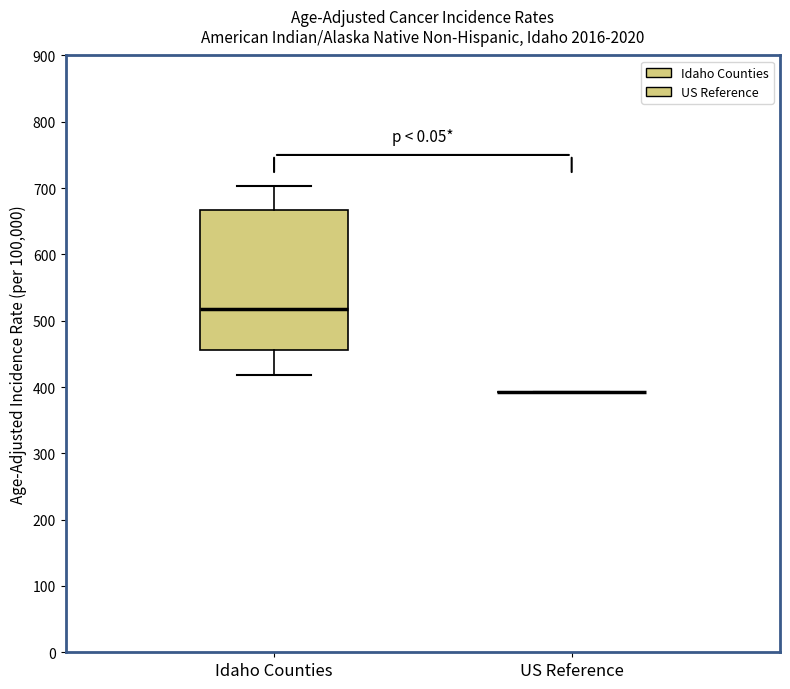

Reading left to right, transcribe this box plot: for each box, give where its median line is, the range the box spans, and where its two whiskers end, as read against the y-axis. The values are not printed on the chart, so give them approximately, as read against the axis.

Idaho Counties: median 520, box 460 to 670, whiskers 420 to 700
US Reference: box collapsed to a line at 390, whiskers 390 to 390